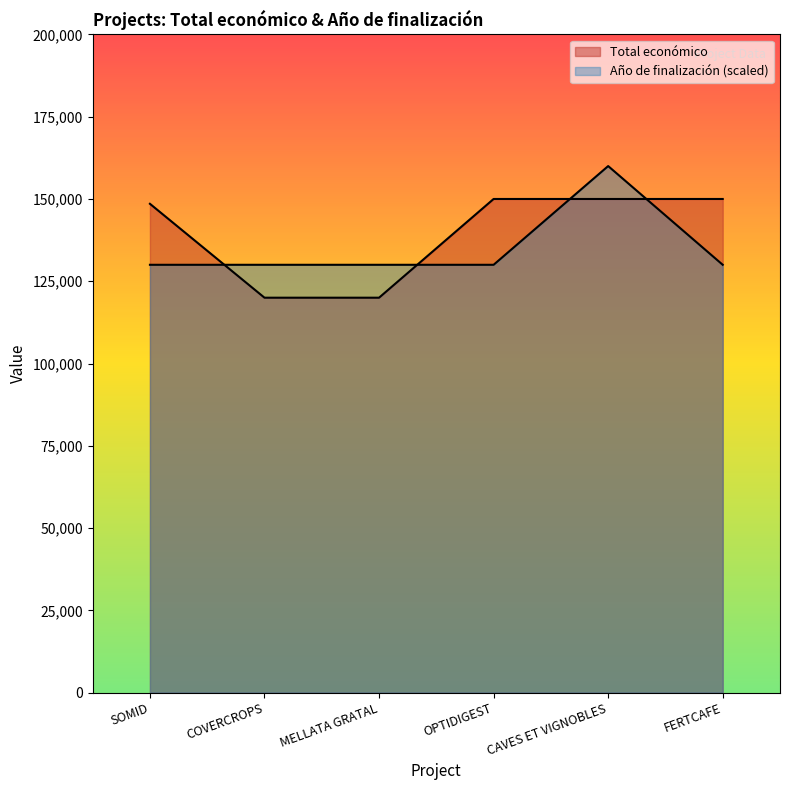

How many lines are shown in the chart?

2